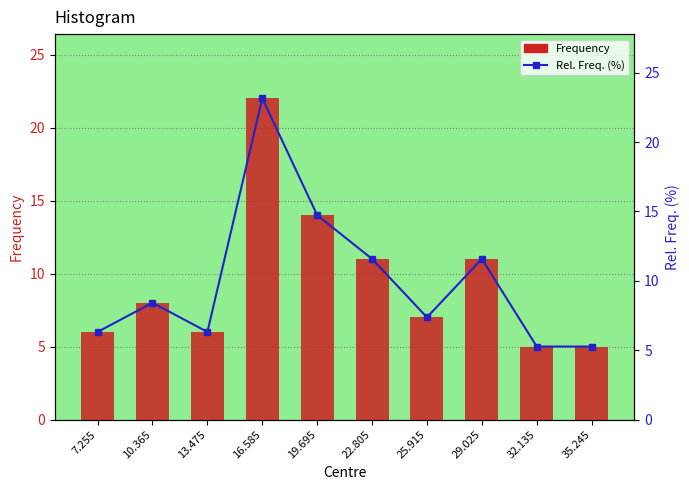

Which series has the largest total across all categories?

Rel. Freq. (%)